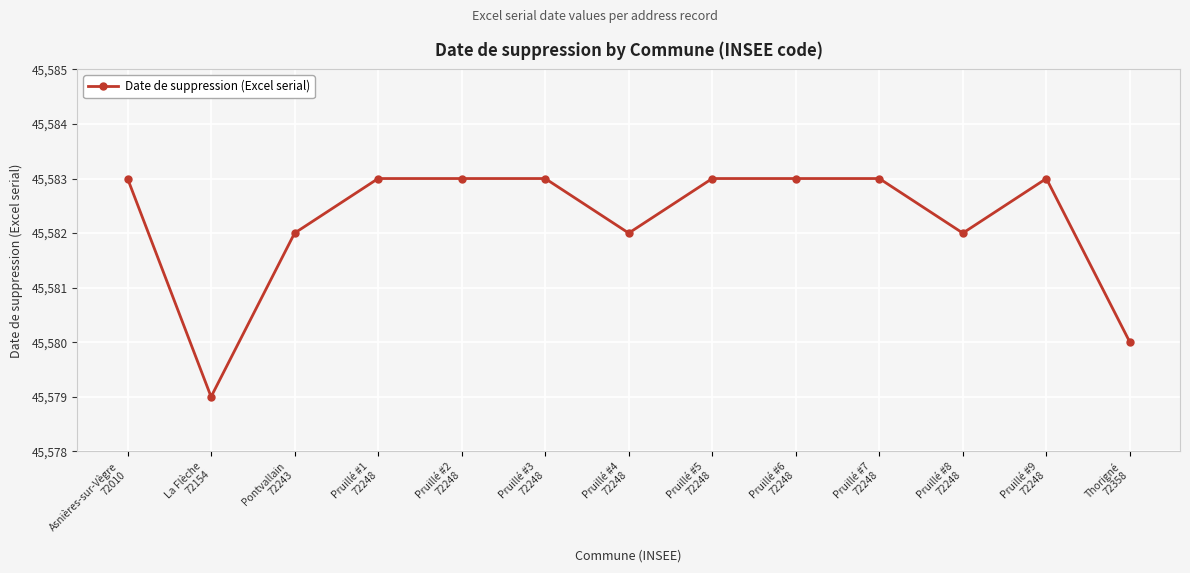

Reading left to right, transcribe all the data shown in this chart.

Asnières-sur-Vègre
72010=45583	La Flèche
72154=45579	Pontvallain
72243=45582	Pruillé #1
72248=45583	Pruillé #2
72248=45583	Pruillé #3
72248=45583	Pruillé #4
72248=45582	Pruillé #5
72248=45583	Pruillé #6
72248=45583	Pruillé #7
72248=45583	Pruillé #8
72248=45582	Pruillé #9
72248=45583	Thorigné
72358=45580